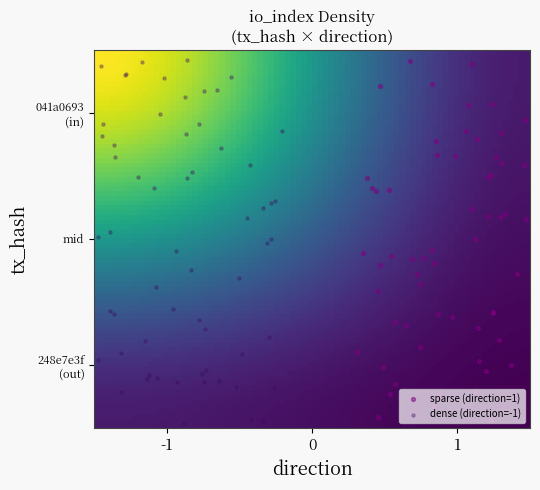

Between io_index and direction, which is larger?

io_index